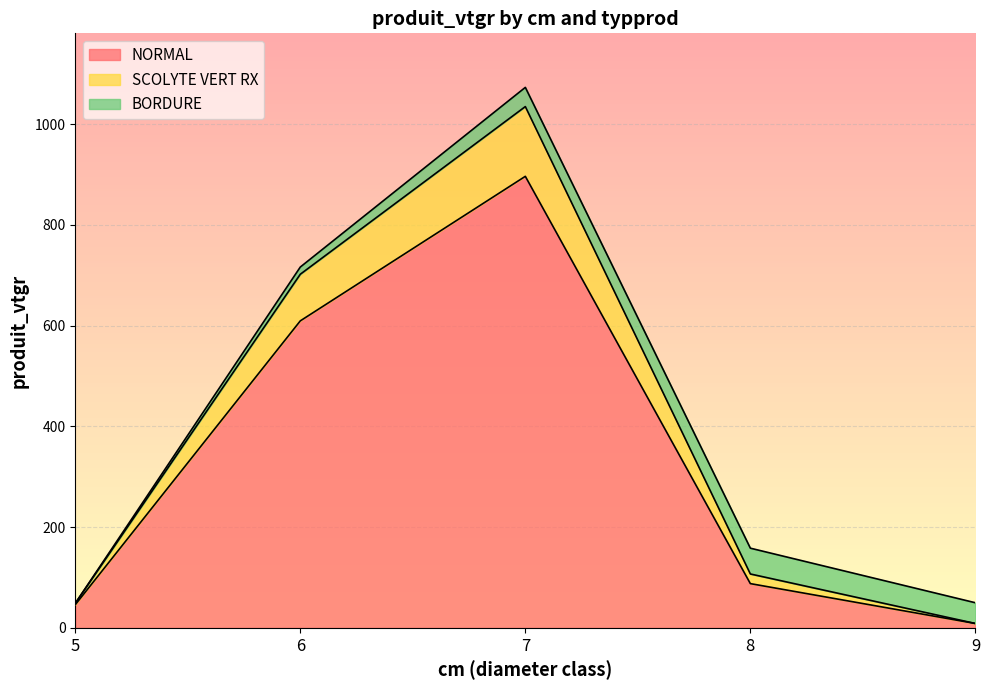

The value of NORMAL at 6 is 609.5. True or false?

True